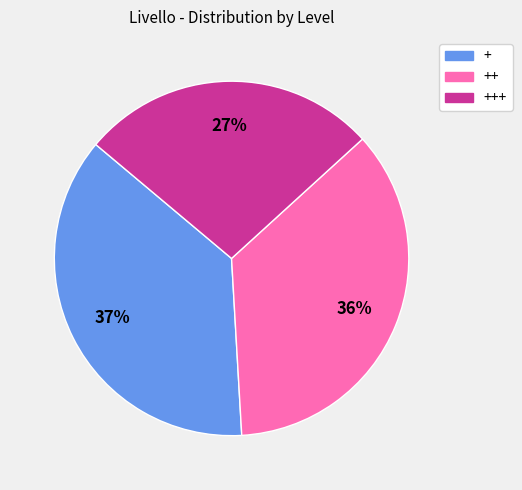

Does any single category account for the majority?

No